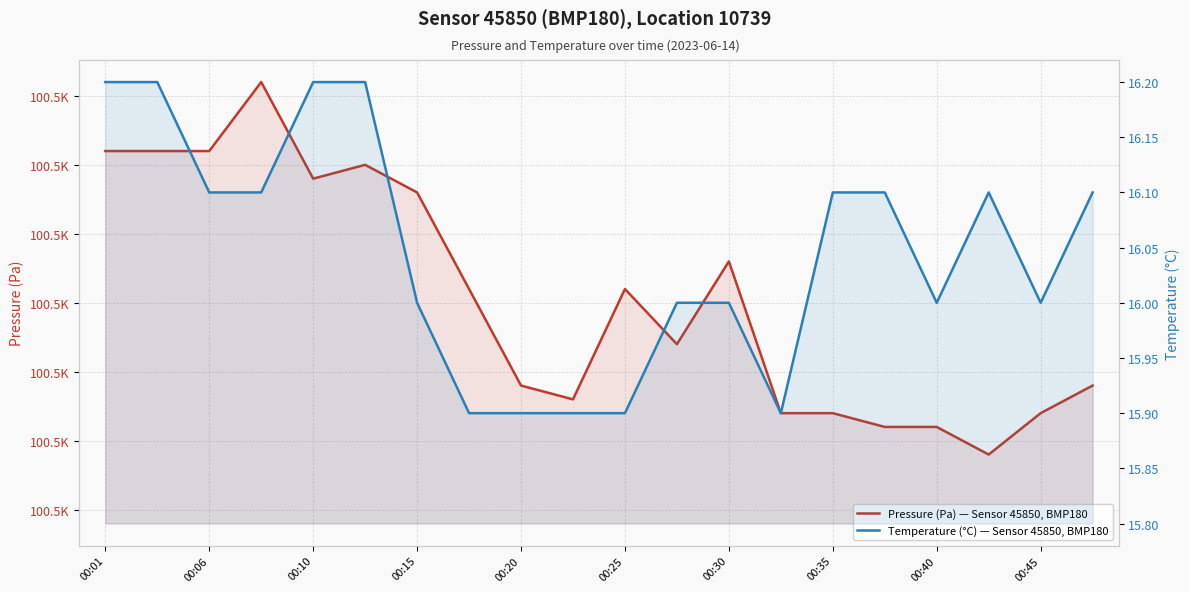

True or false: Pressure (Pa) — Sensor 45850, BMP180 and Temperature (°C) — Sensor 45850, BMP180 intersect in this chart.

False